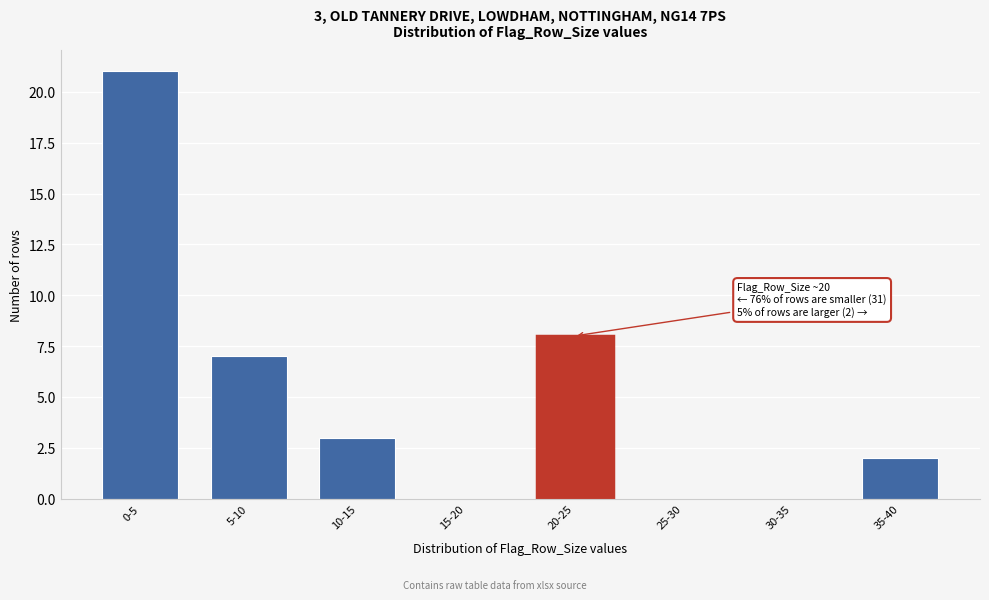

Reading left to right, list all the values displayed in this chart.

0-5=21	5-10=7	10-15=3	15-20=0	20-25=8	25-30=0	30-35=0	35-40=2